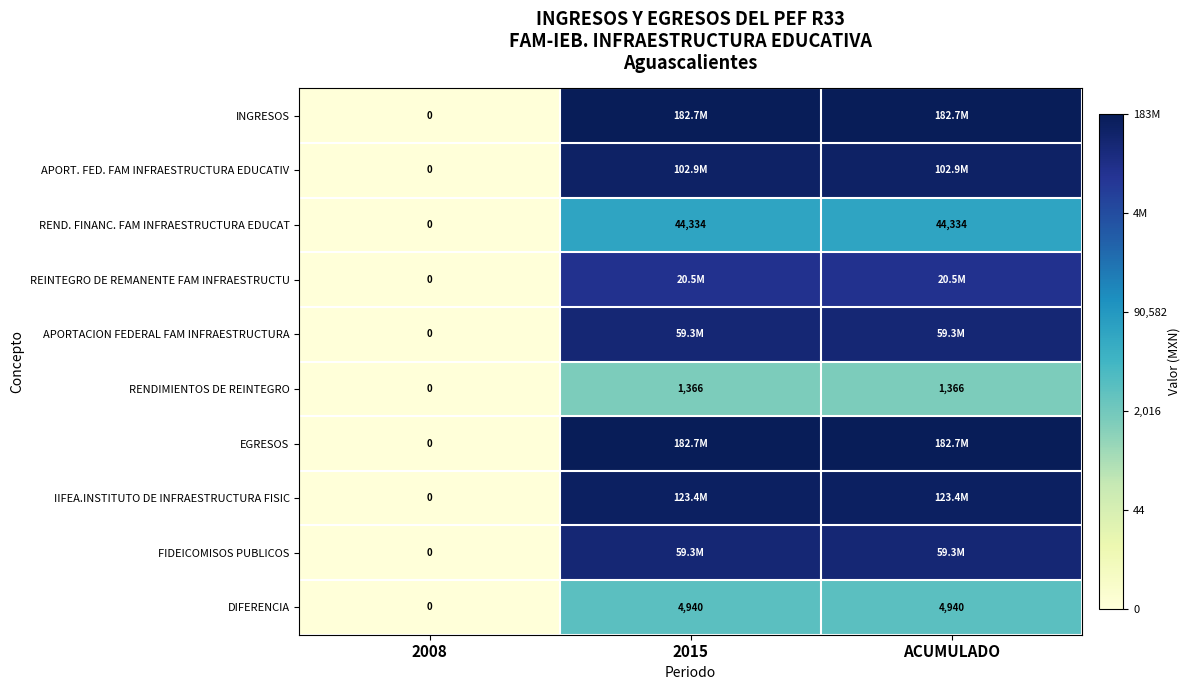

Which label corresponds to the smallest value in the chart?

2008